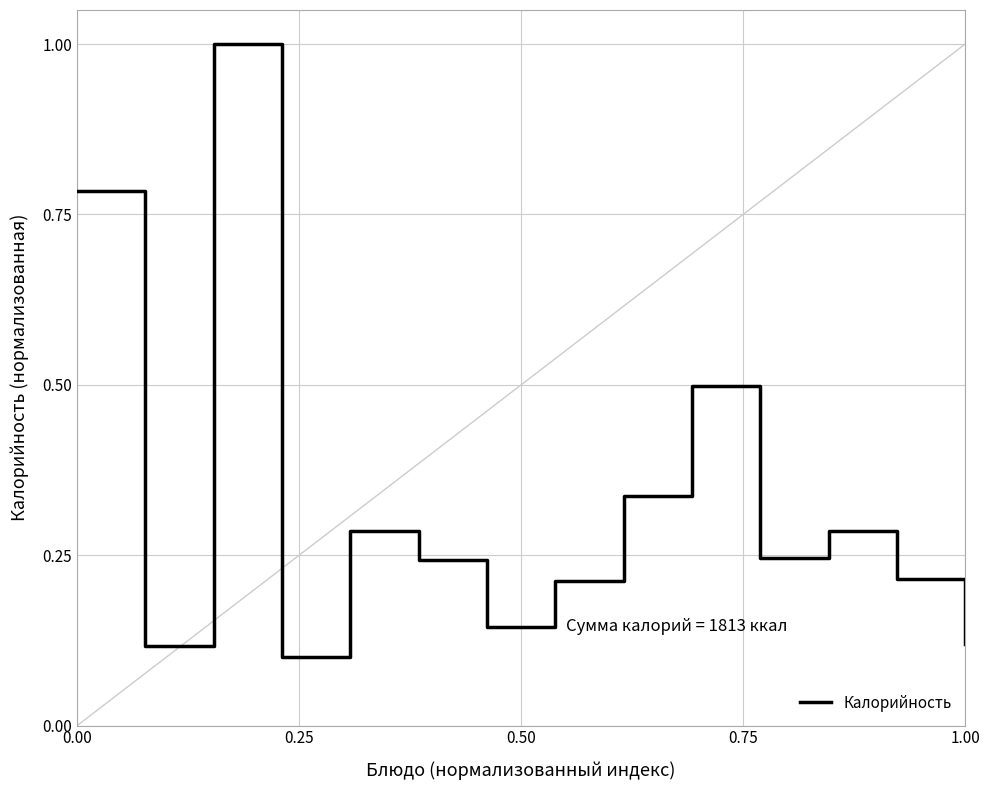

What is the greatest value displayed?

1.0